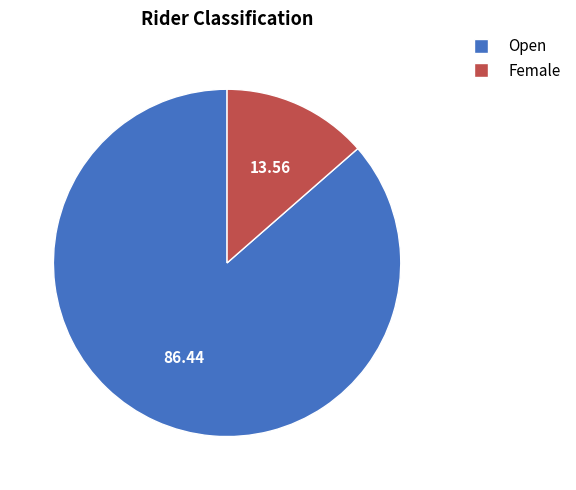

Count the number of slices in the pie.

2